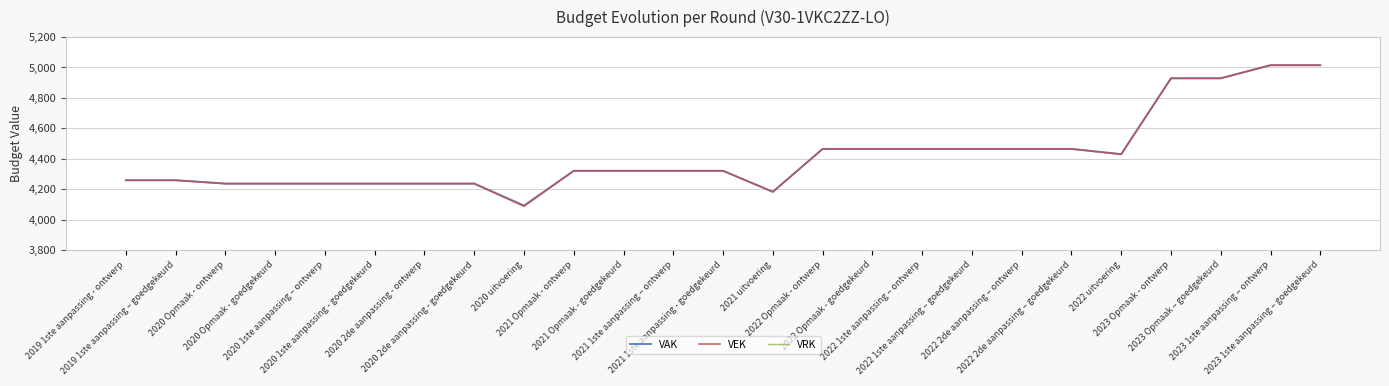

What is the average value of the VAK series?

4423